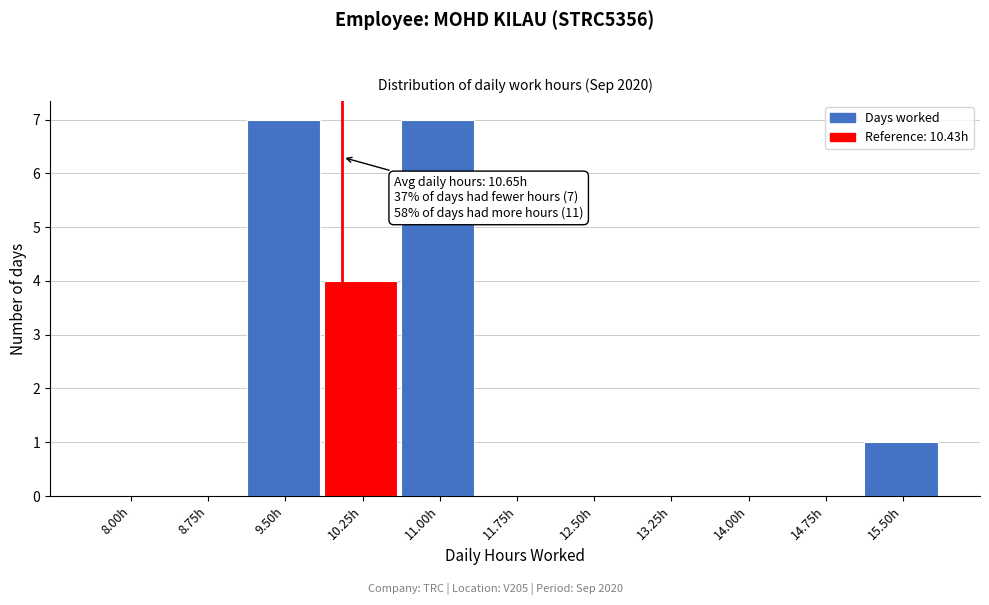

Reading left to right, transcribe all the data shown in this chart.

8.00h=0	8.75h=0	9.50h=7	10.25h=4	11.00h=7	11.75h=0	12.50h=0	13.25h=0	14.00h=0	14.75h=0	15.50h=1